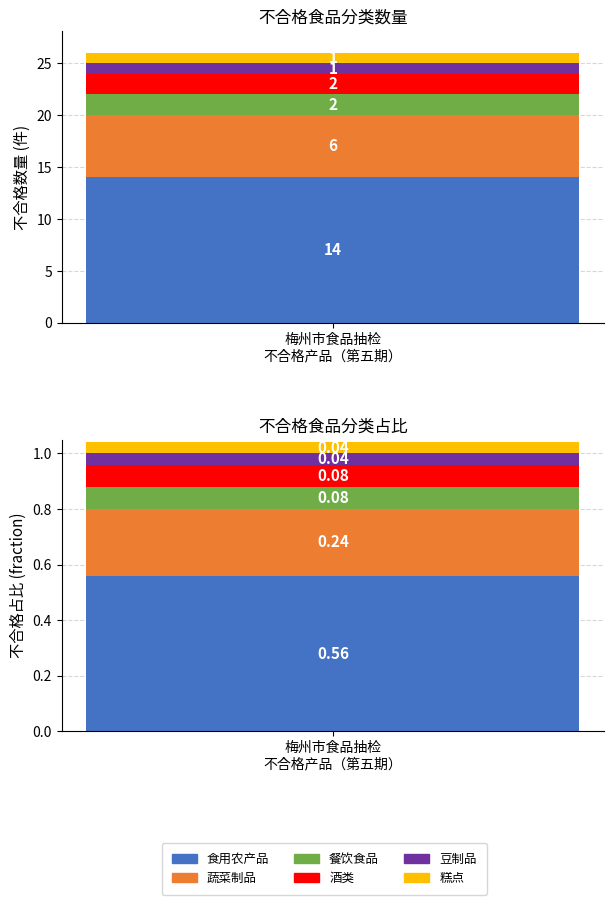

What is the difference between the values at 食用农产品 and 蔬菜制品?

8